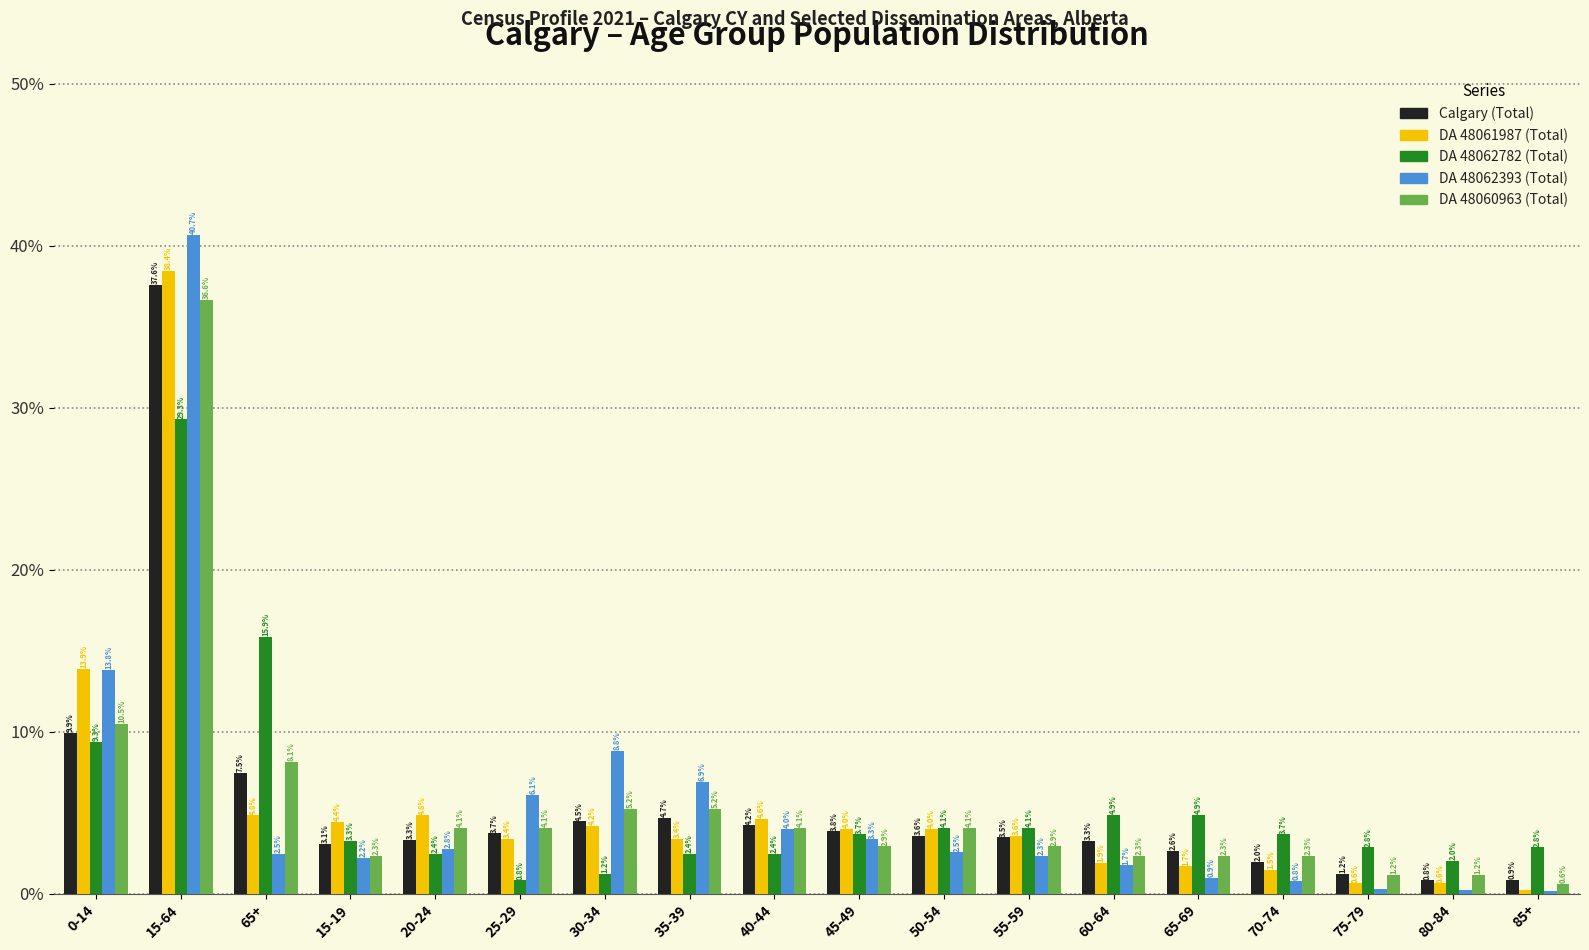

At which category is the sum across all series the highest?

15-64